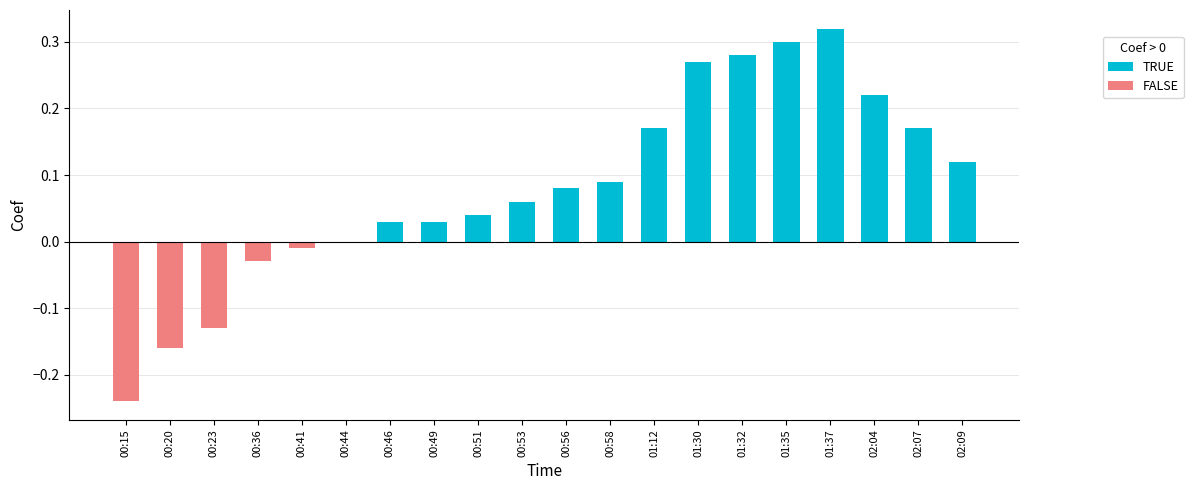

True or false: TRUE has a value of 0.0 at 00:44.

True